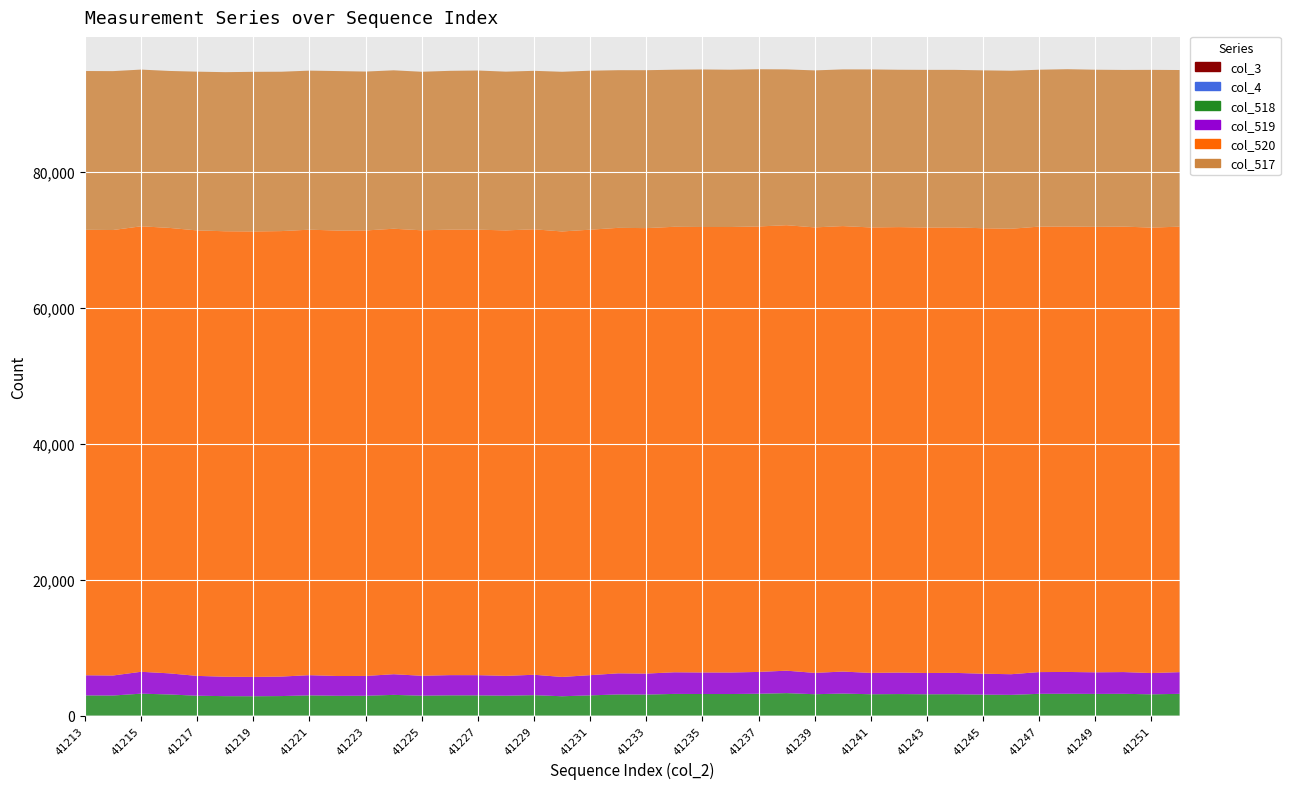

Reading right to left, extract all data points from this chart.

col_3: 0	0	0	0	0	0	0	0	0	0	0	0	0	0	0	0	0	0	0	0	0	0	0	0	0	0	0	0	0	0	0	0	0	0	0	0	0	0	0	0
col_4: 0	0	0	0	0	0	0	0	0	0	0	0	0	0	0	0	0	0	0	0	0	0	0	0	0	0	0	0	0	0	0	0	0	0	0	0	0	0	0	0
col_518: 3195	3127	3200	3183	3208	3199	3044	3079	3141	3132	3163	3138	3238	3140	3302	3210	3169	3171	3185	3089	3107	2972	2842	3002	2920	2973	2975	2928	3043	2915	2909	2972	2869	2844	2857	2918	3106	3222	2948	2966
col_519: 3193	3127	3200	3181	3208	3198	3039	3079	3139	3132	3162	3138	3236	3140	3302	3210	3168	3169	3185	3087	3107	2972	2842	3001	2920	2973	2974	2927	3041	2914	2909	2972	2869	2843	2857	2918	3106	3219	2946	2963
col_520: 65535	65535	65535	65535	65535	65535	65535	65535	65535	65535	65535	65535	65535	65535	65535	65535	65535	65535	65535	65535	65535	65535	65535	65535	65535	65535	65535	65535	65535	65535	65535	65535	65535	65535	65535	65535	65535	65535	65535	65535
col_517: 23046	23201	23045	23111	23136	23079	23245	23226	23175	23191	23145	23242	23048	23097	22921	23126	23139	23173	23108	23229	23193	23387	23490	23311	23353	23413	23364	23321	23305	23376	23461	23398	23443	23480	23403	23355	23085	23055	23375	23357